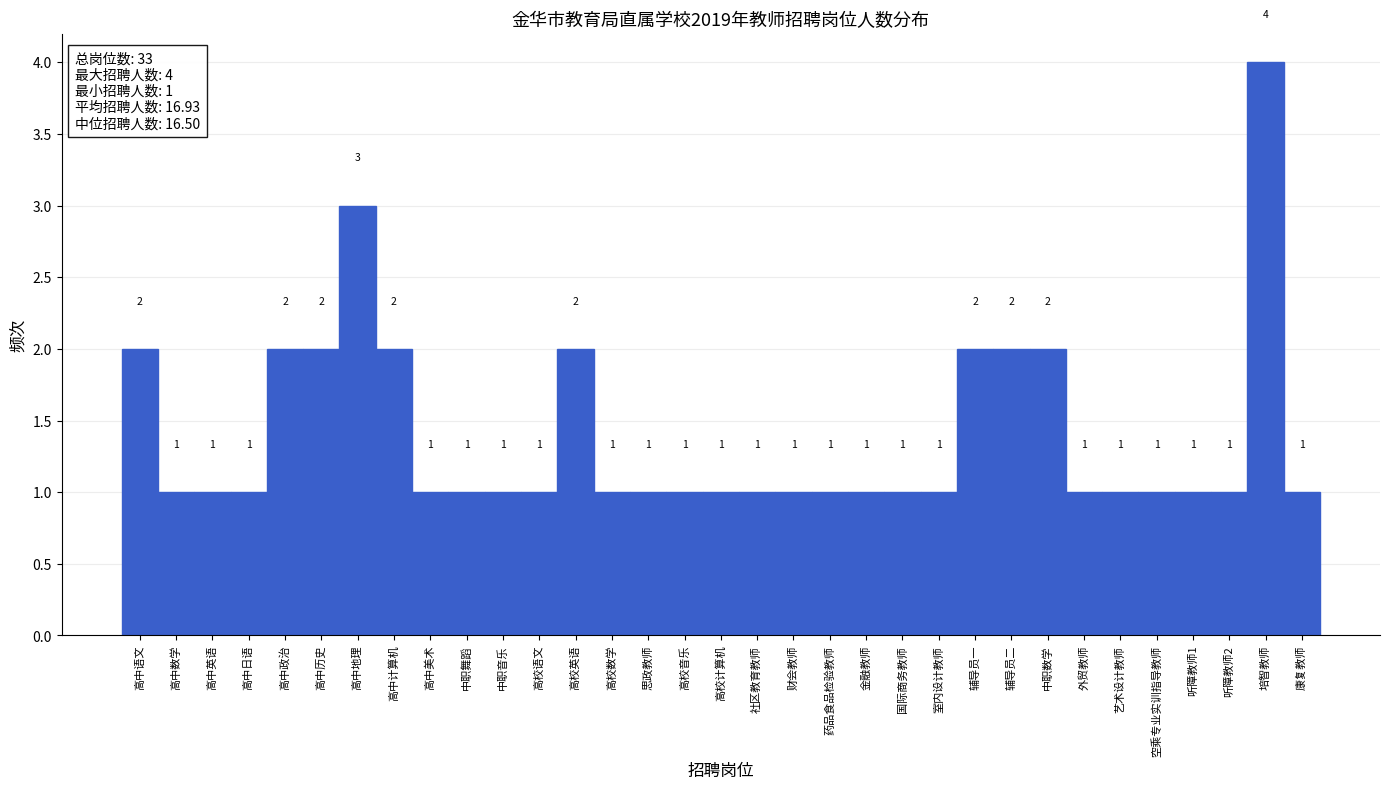

Reading left to right, list all the values displayed in this chart.

高中语文=2	高中数学=1	高中英语=1	高中日语=1	高中政治=2	高中历史=2	高中地理=3	高中计算机=2	高中美术=1	中职舞蹈=1	中职音乐=1	高校语文=1	高校英语=2	高校数学=1	思政教师=1	高校音乐=1	高校计算机=1	社区教育教师=1	财会教师=1	药品食品检验教师=1	金融教师=1	国际商务教师=1	室内设计教师=1	辅导员一=2	辅导员二=2	中职数学=2	外贸教师=1	艺术设计教师=1	空乘专业实训指导教师=1	听障教师1=1	听障教师2=1	培智教师=4	康复教师=1